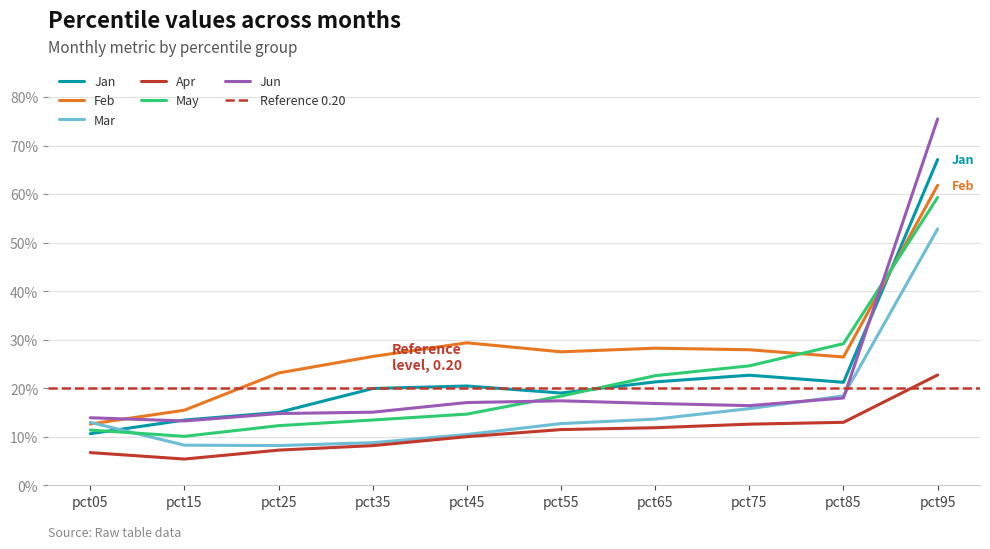

Is it true that Feb equals 0.5 at pct45?

False